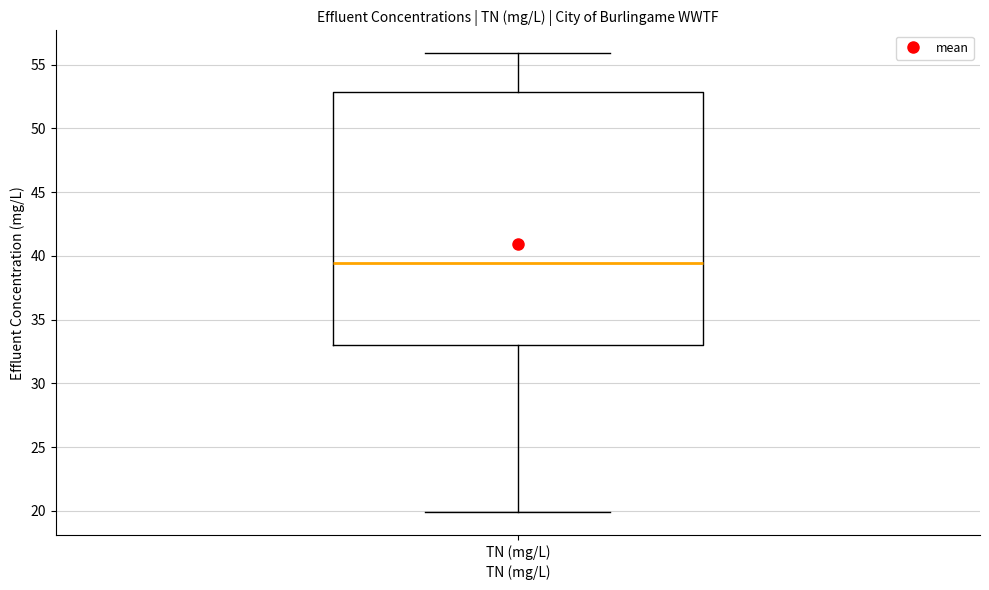

Read this box plot against the y-axis: the position of the median line, the range covered by the box, and the ends of both whiskers. The values are not printed on the chart, so give them approximately, as read against the axis.

median 39.5, box 33.0 to 53.0, whiskers 20.0 to 56.0